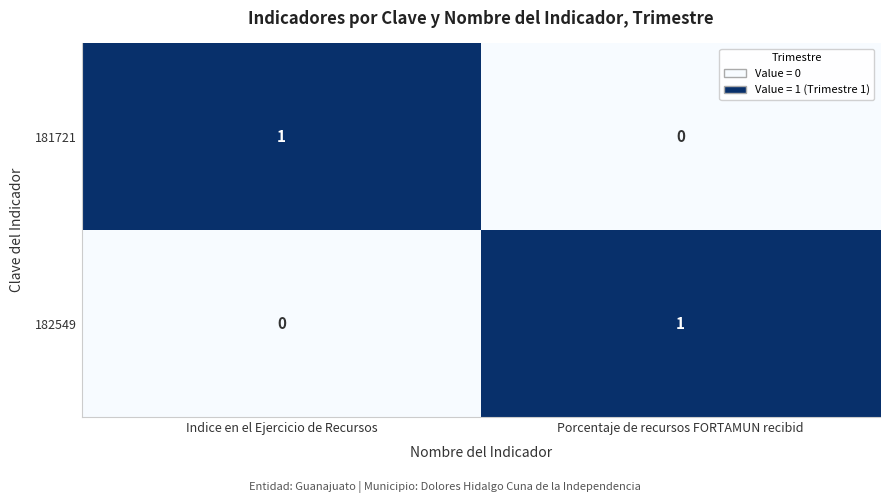

Rank the series at Porcentaje de recursos FORTAMUN recibid from highest to lowest value.

182549, 181721